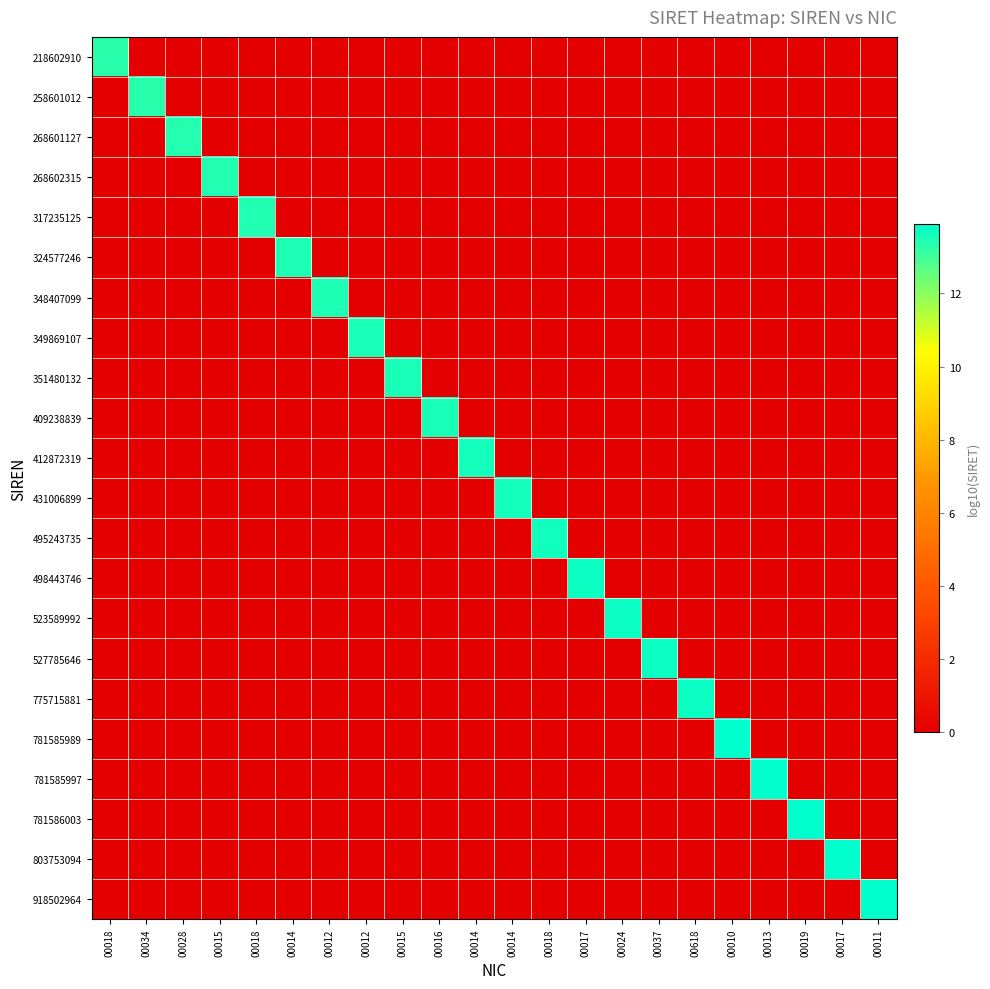

Which label corresponds to the smallest value in the chart?

00034